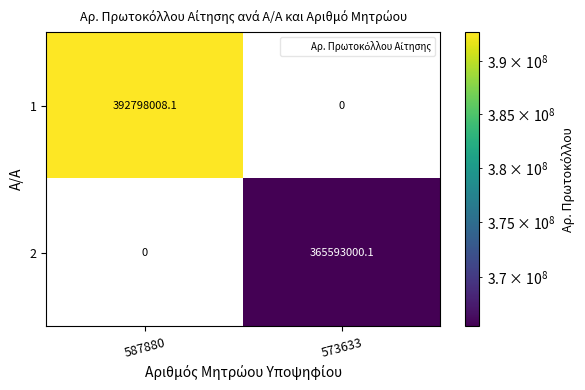

Which series changed the most between 587880 and 573633?

1